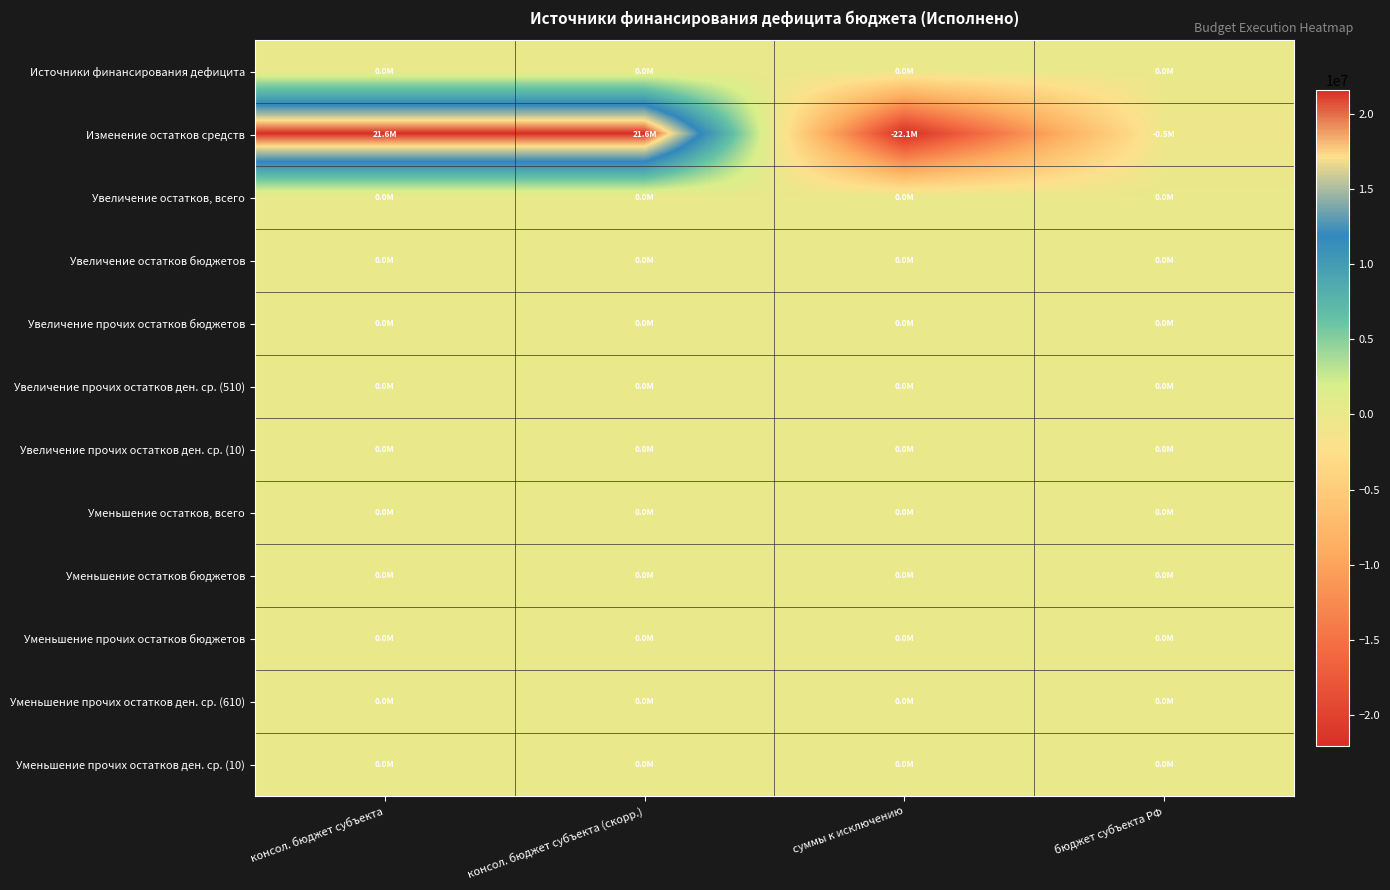

Rank the series at суммы к исключению from lowest to highest value.

Изменение остатков средств, Источники финансирования дефицита, Увеличение остатков, всего, Увеличение остатков бюджетов, Увеличение прочих остатков бюджетов, Увеличение прочих остатков ден. ср. (510), Увеличение прочих остатков ден. ср. (10), Уменьшение остатков, всего, Уменьшение остатков бюджетов, Уменьшение прочих остатков бюджетов, Уменьшение прочих остатков ден. ср. (610), Уменьшение прочих остатков ден. ср. (10)